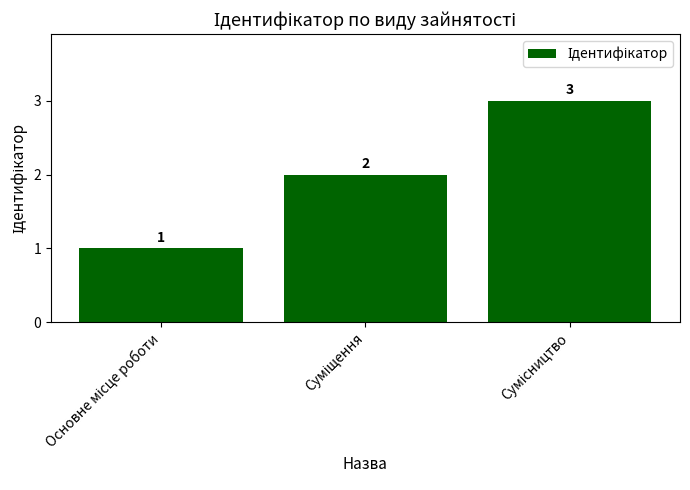

What is the value of the 1st bar from the left?

1